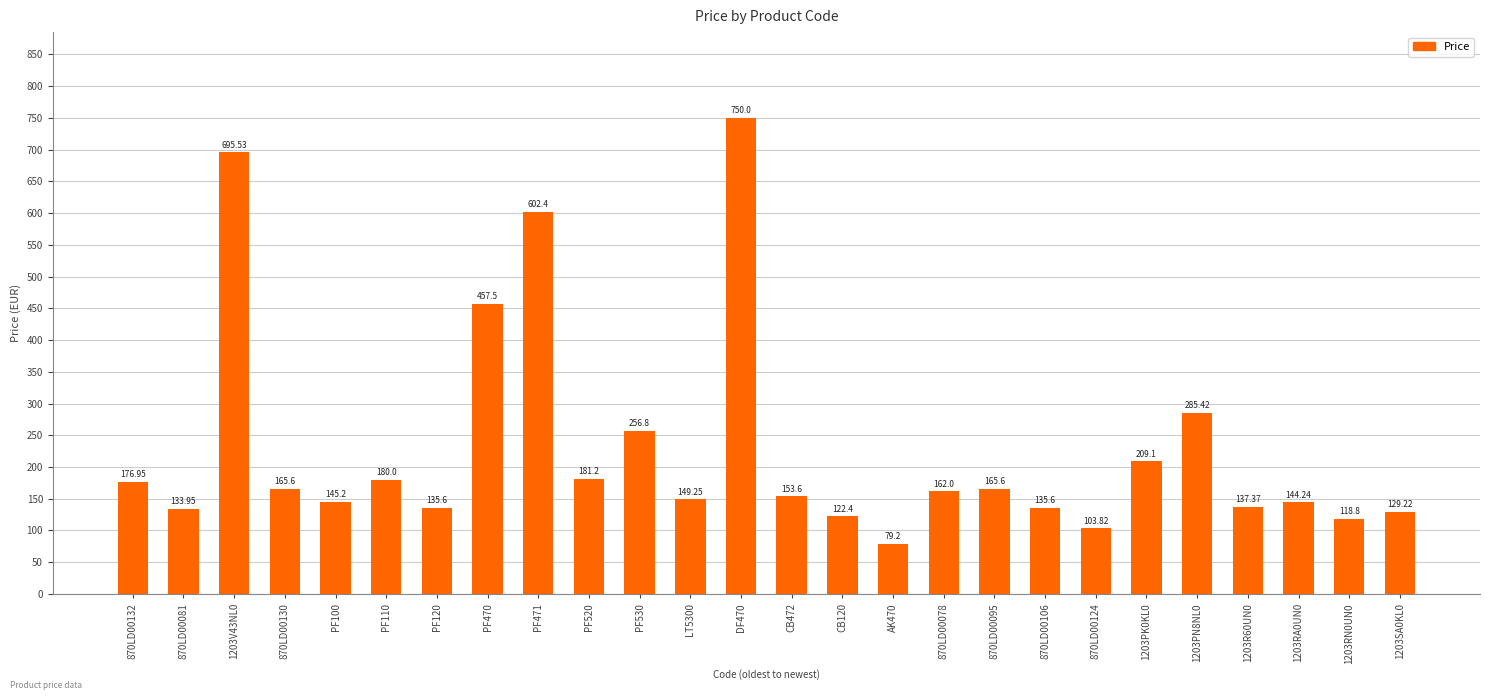

What is the difference between the second highest and minimum values?

616.3